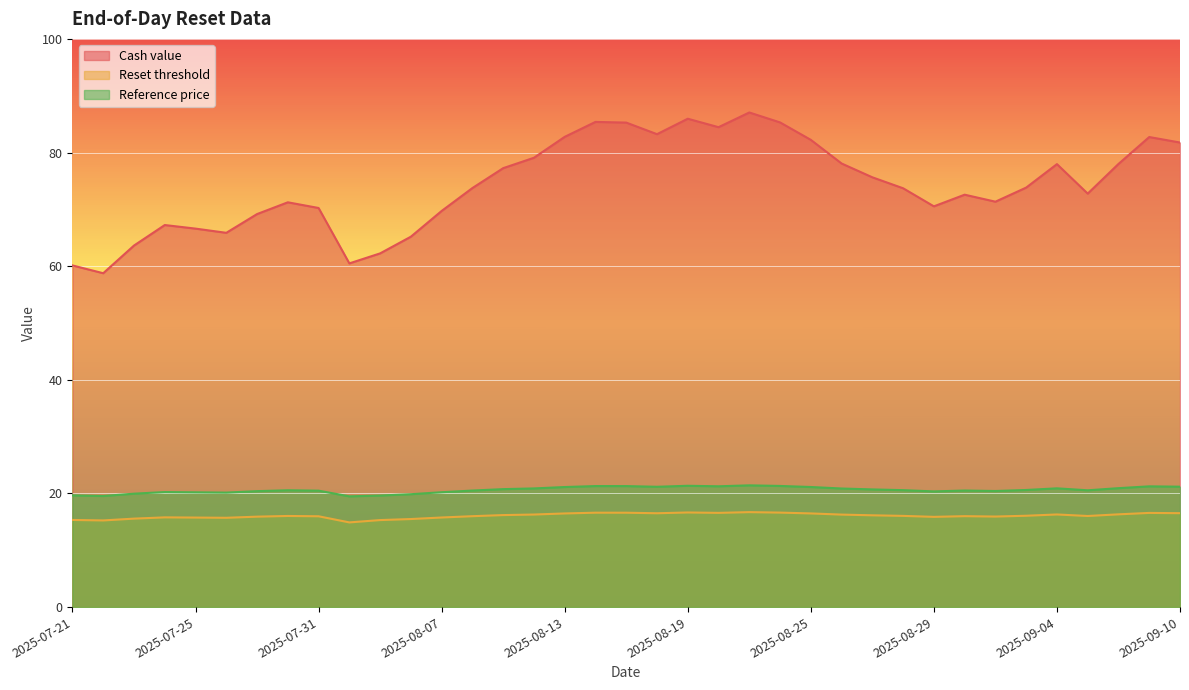

How many series are shown in this chart?

3